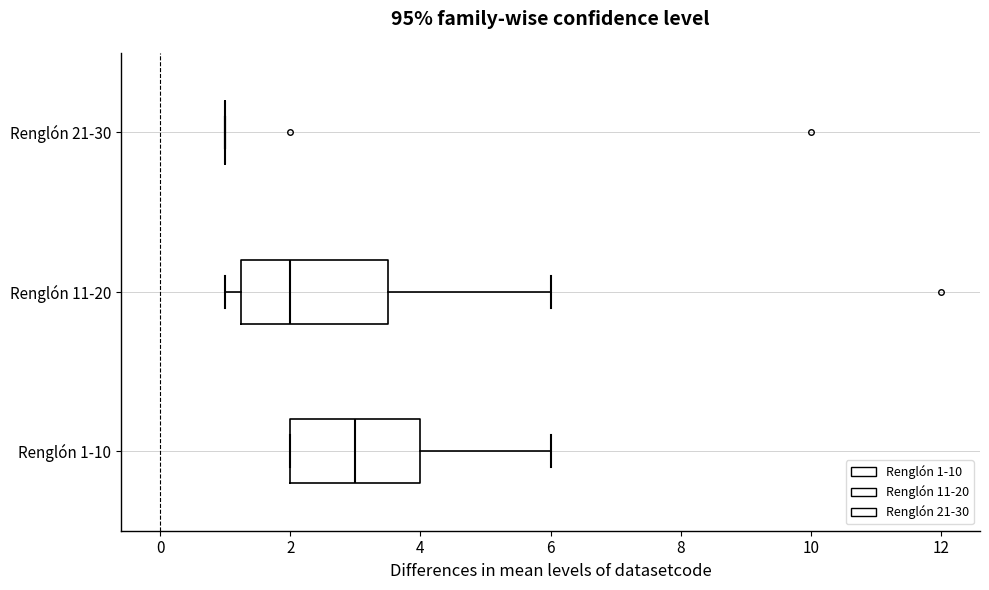

Which box is the widest, from its left edge to its right edge?

Renglón 11-20